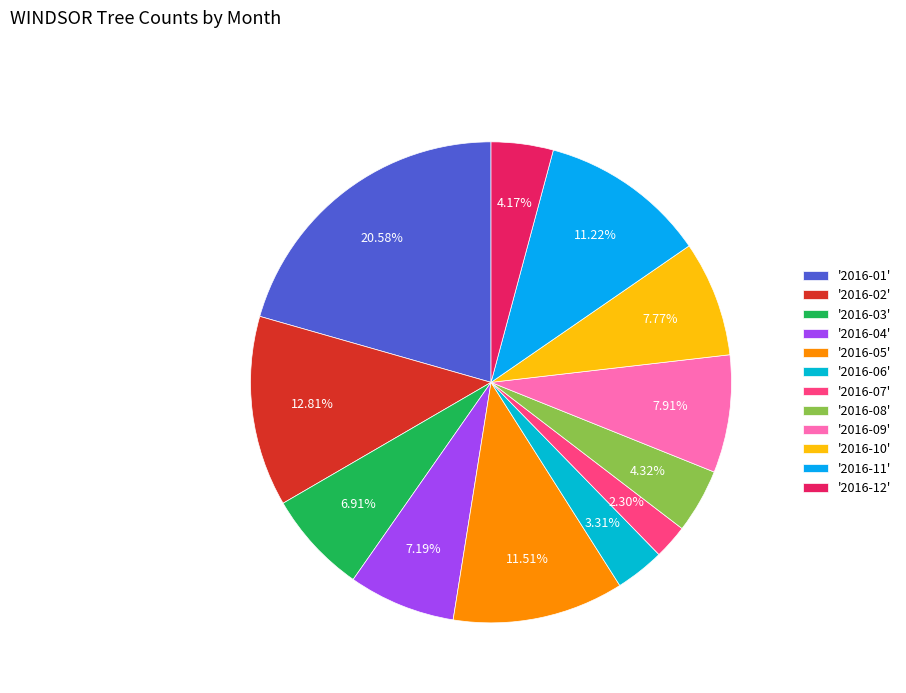

What is the largest slice in the pie chart?

'2016-01'